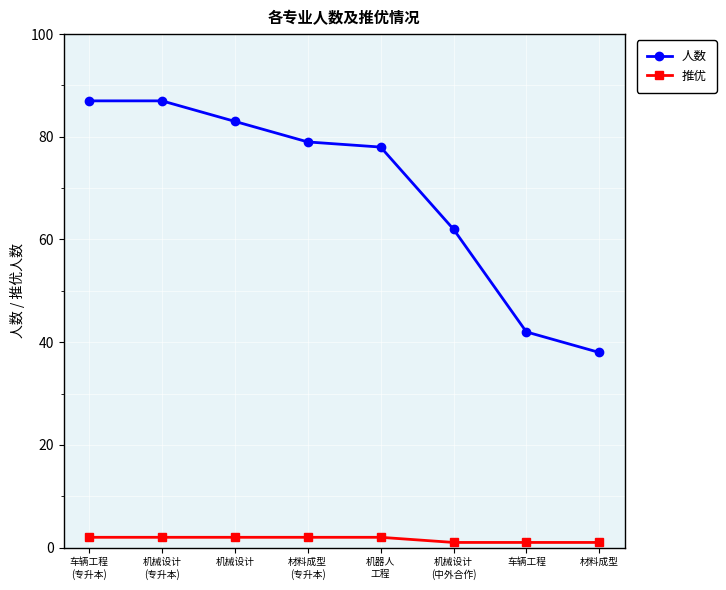

What are all the series names shown in the legend?

人数, 推优